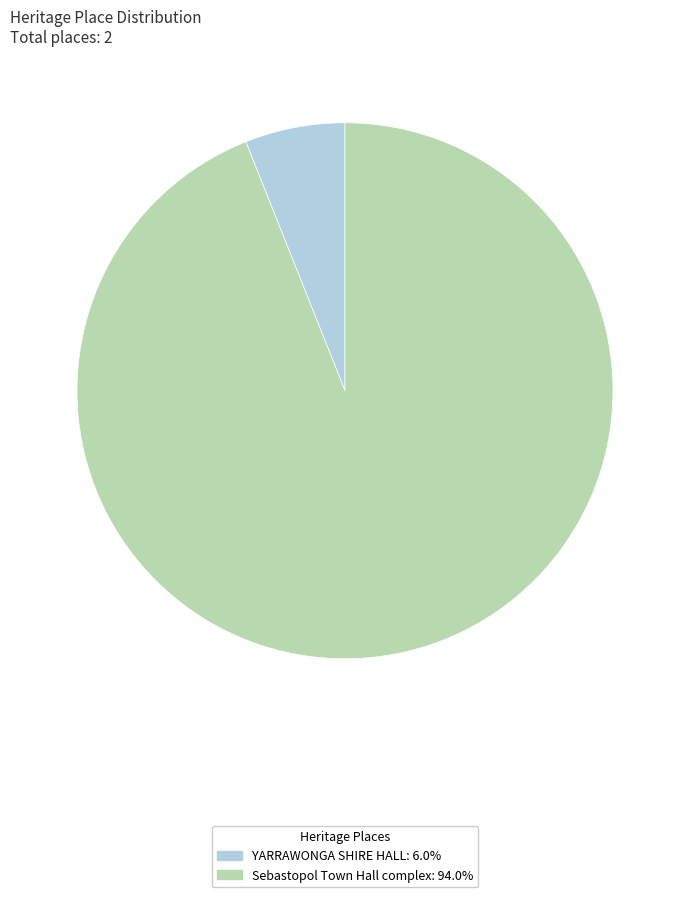

What is the ratio of the value at Sebastopol Town Hall complex: 94.0% to the value at YARRAWONGA SHIRE HALL: 6.0%?

15.6